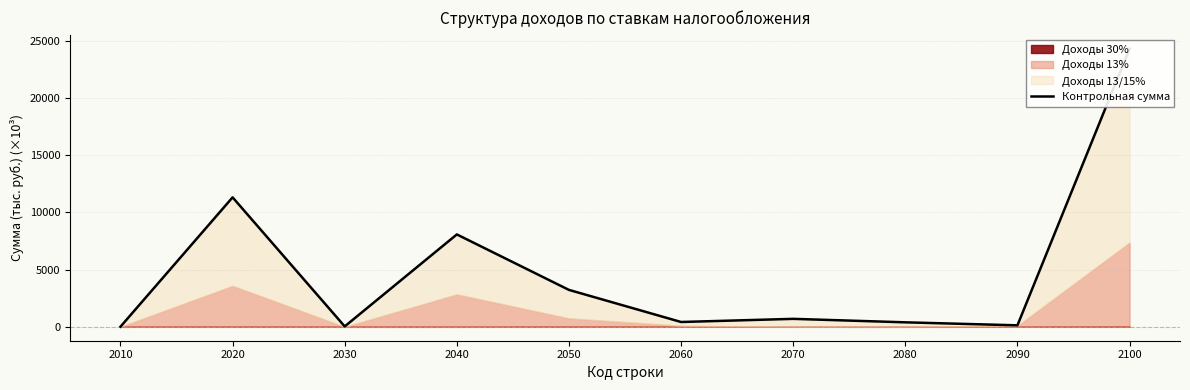

Where is the first local minimum?

2030